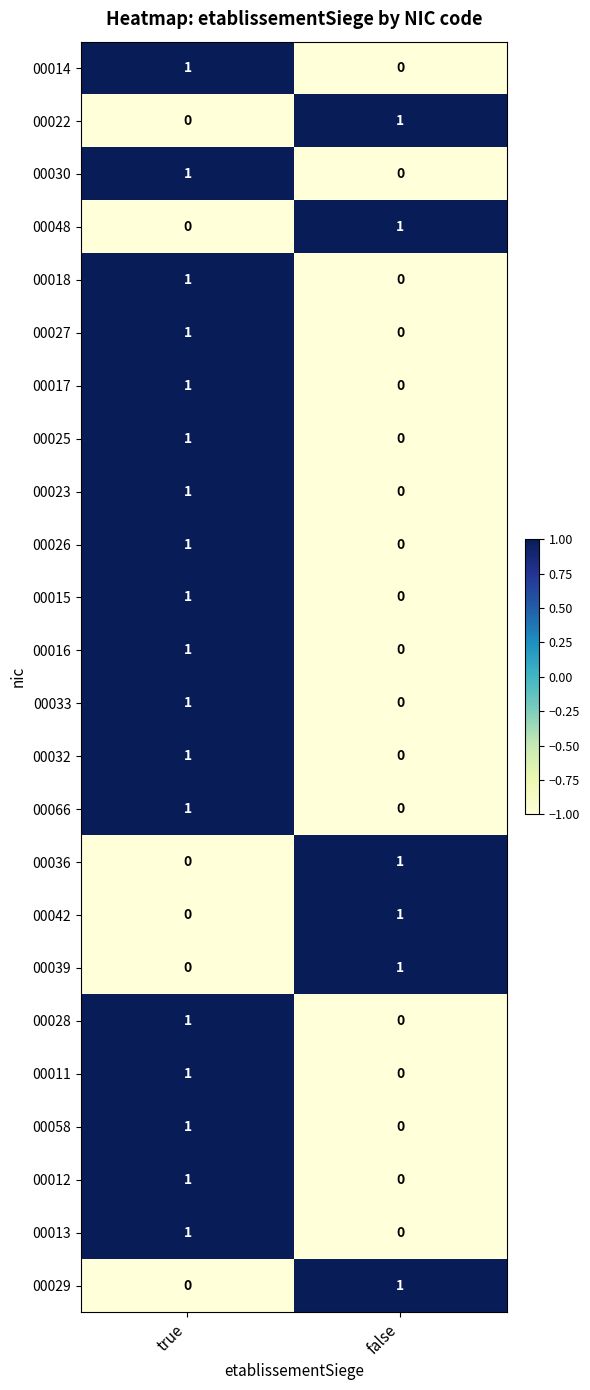

At how many categories does at least one series exceed 0?

2